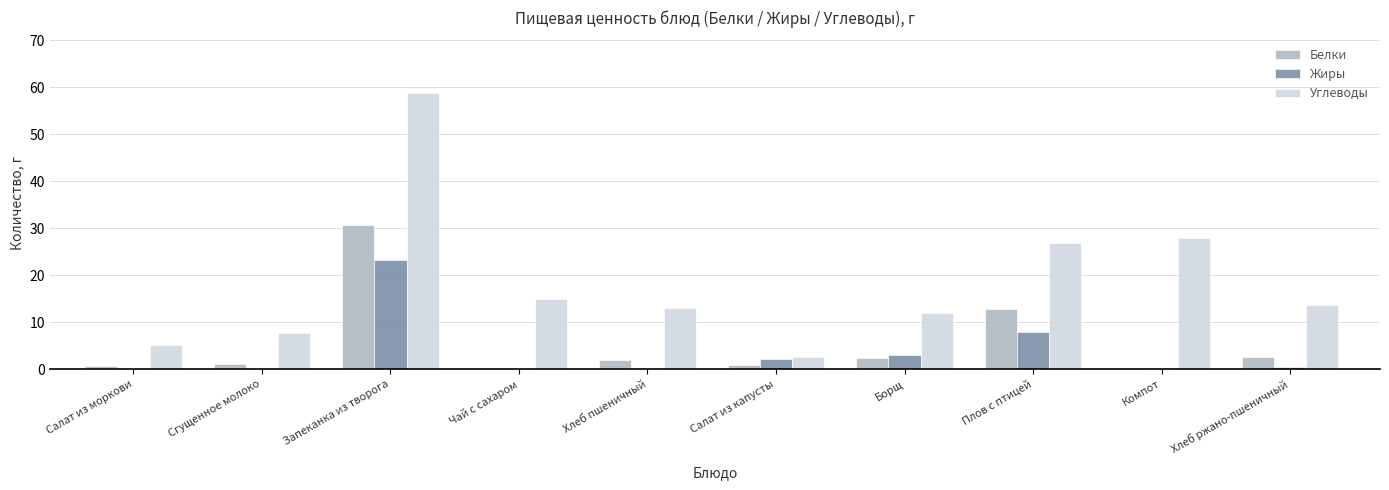

What is the greatest value displayed?

58.8